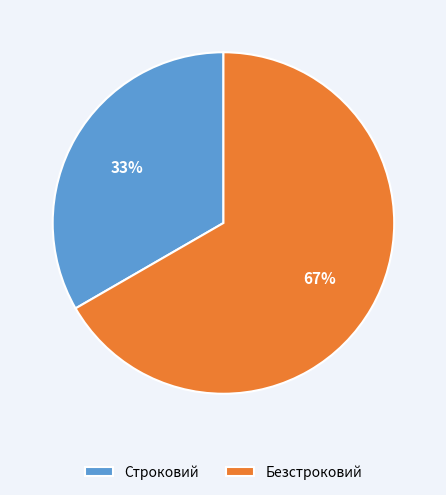

Which category has the smallest portion of the pie?

Строковий